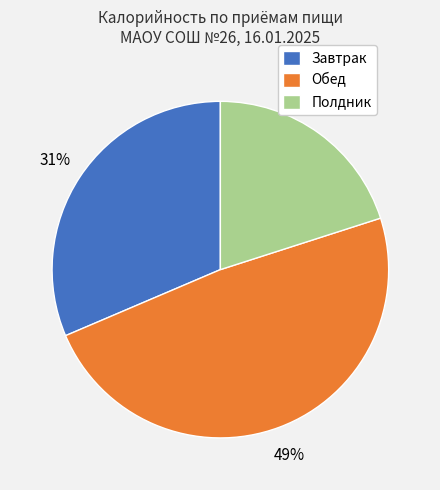

Rank the categories by value from highest to lowest.

Обед, Завтрак, Полдник